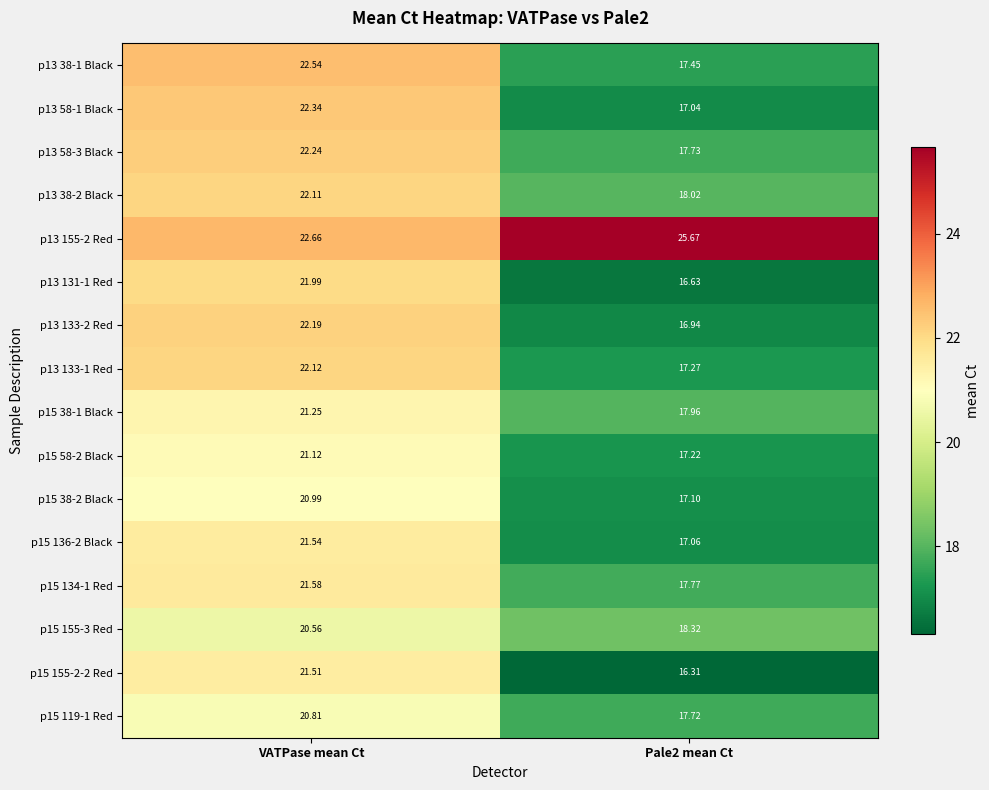

How many values in the p13 38-1 Black series are below 22?

1